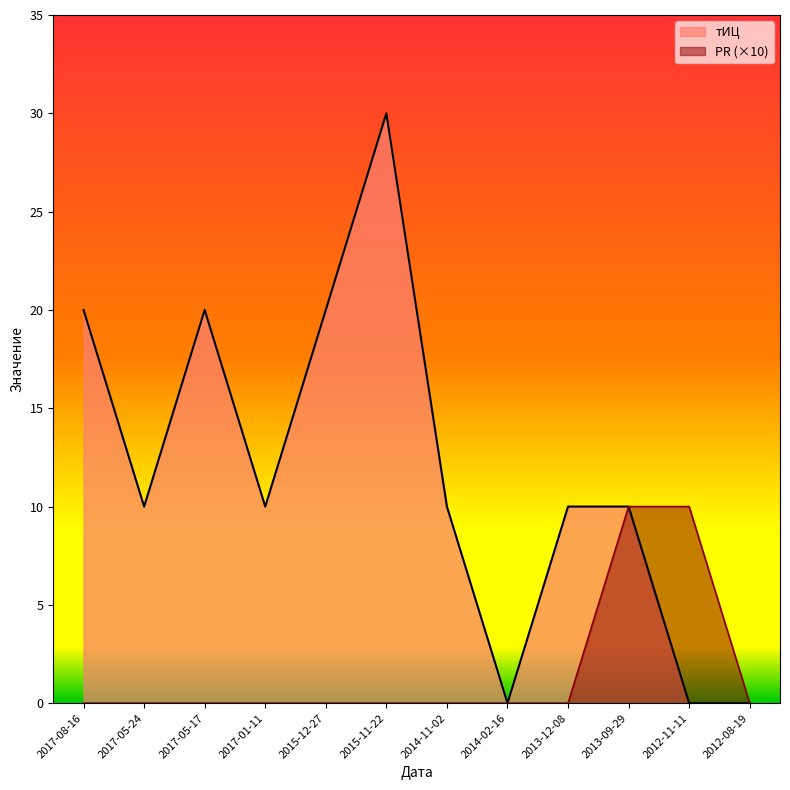

Is it true that PR equals 6 at 2014-02-16?

False